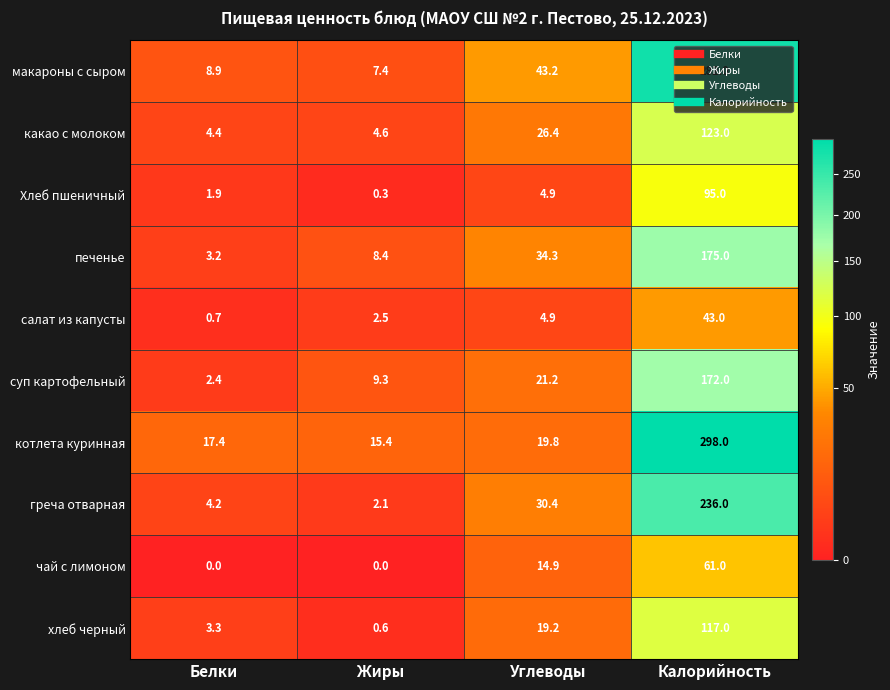

List the series in order of their peak value, highest first.

котлета куринная, макароны с сыром, греча отварная, печенье, суп картофельный, какао с молоком, хлеб черный, Хлеб пшеничный, чай с лимоном, салат из капусты